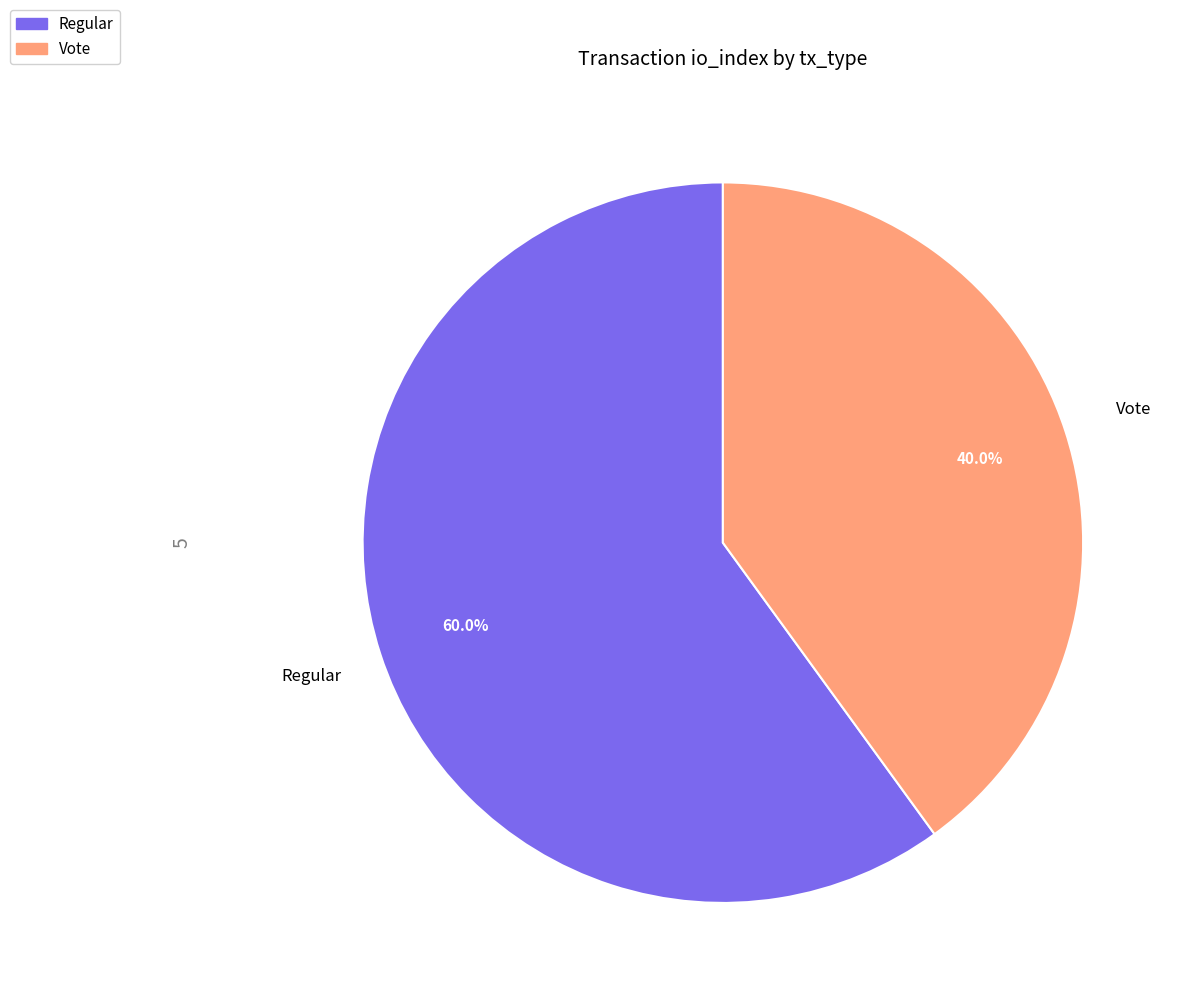

What is the total percentage of Regular and Vote?

100.0%